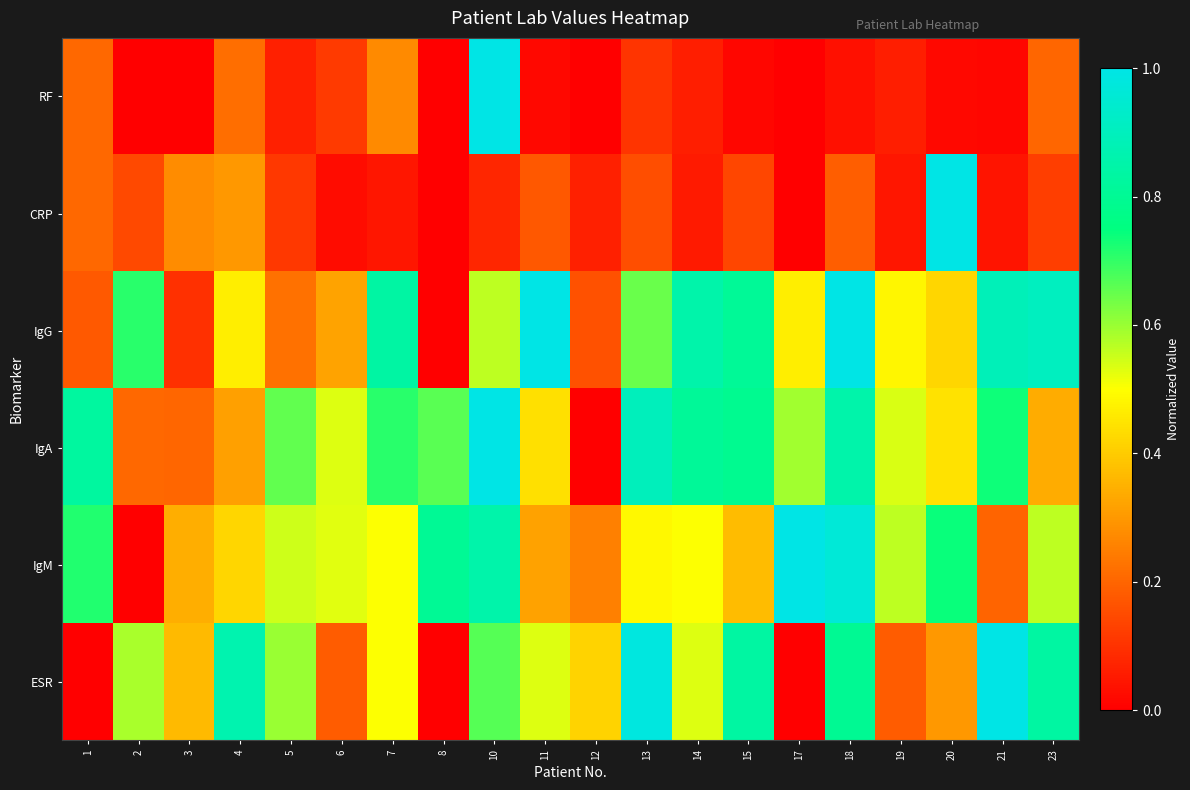

Between 6 and 19, which series saw the biggest shift?

IgG